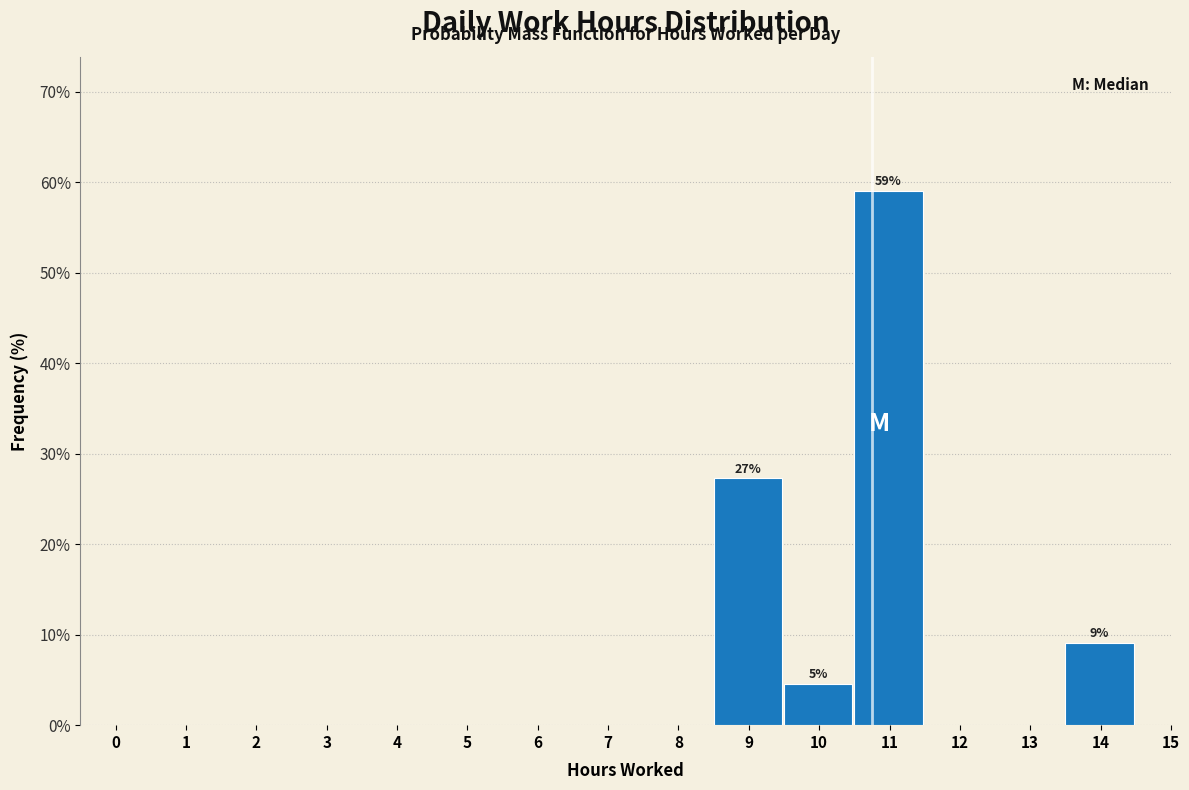

Reading left to right, list all the values displayed in this chart.

0=0.0	1=0.0	2=0.0	3=0.0	4=0.0	5=0.0	6=0.0	7=0.0	8=0.0	9=27.3	10=4.5	11=59.1	12=0.0	13=0.0	14=9.1